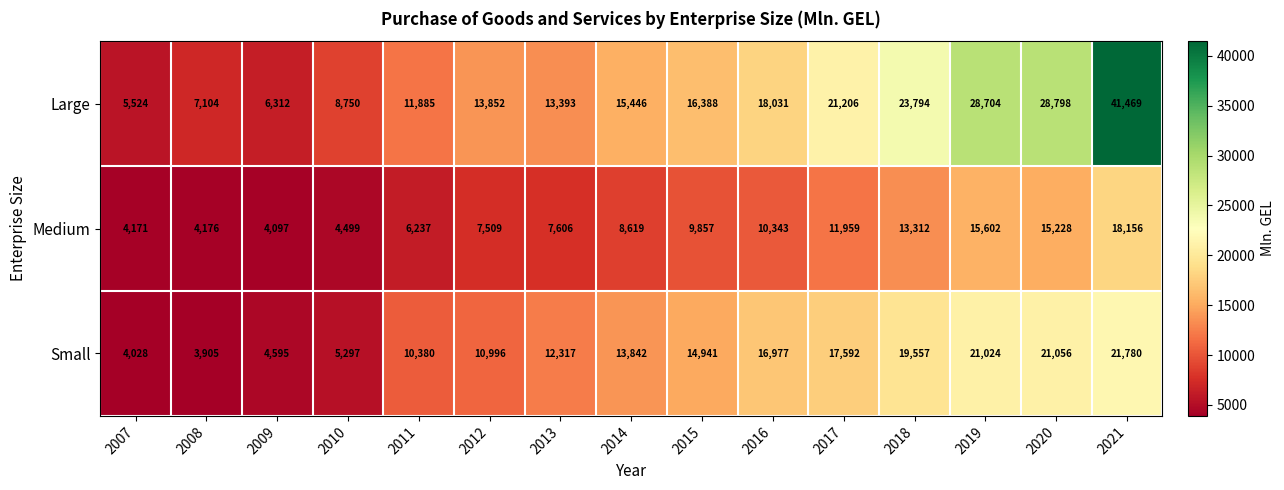

What is the minimum value for Medium?

4097